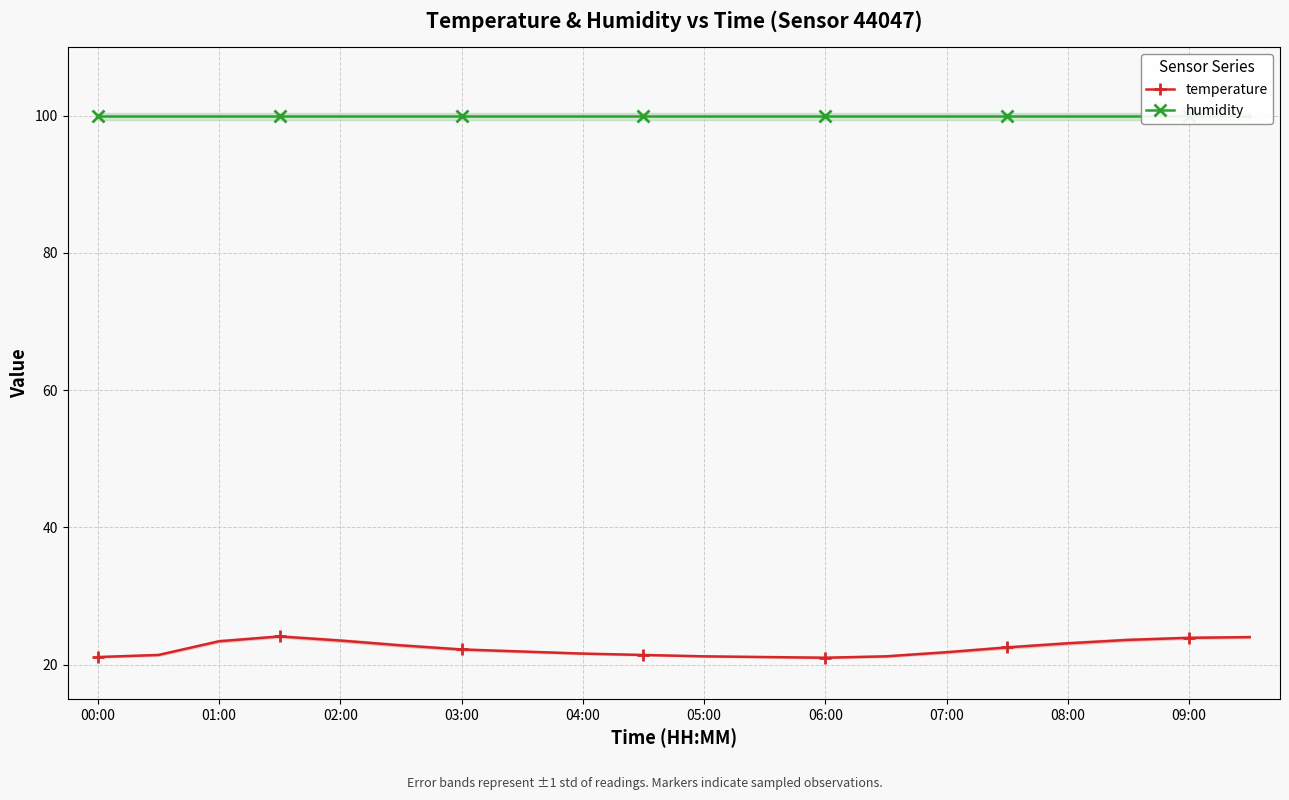

The value of temperature at 08:00 is 6.0. True or false?

False